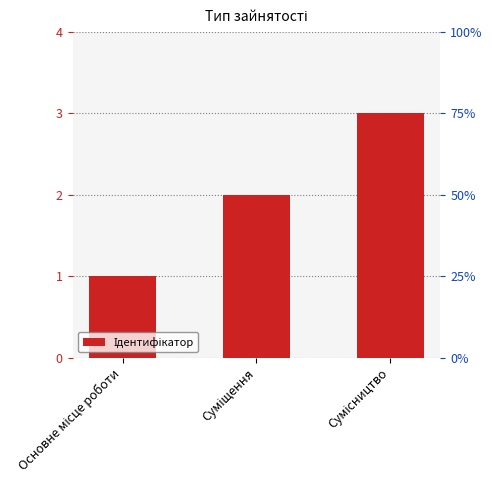

At which category does the chart reach its minimum across all series?

Основне місце роботи